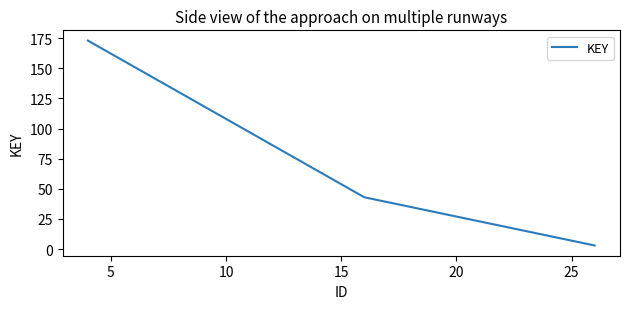

What is the difference between the maximum and minimum values?

170